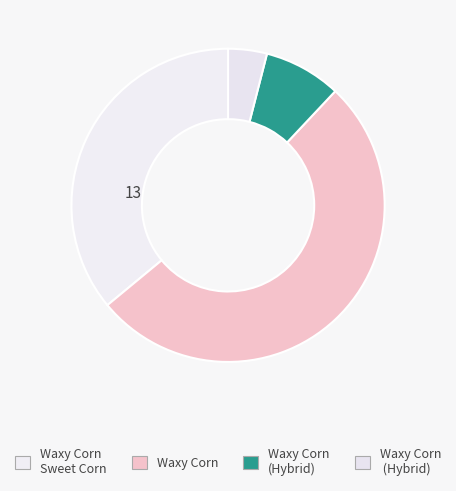

Count the number of slices in the pie.

4